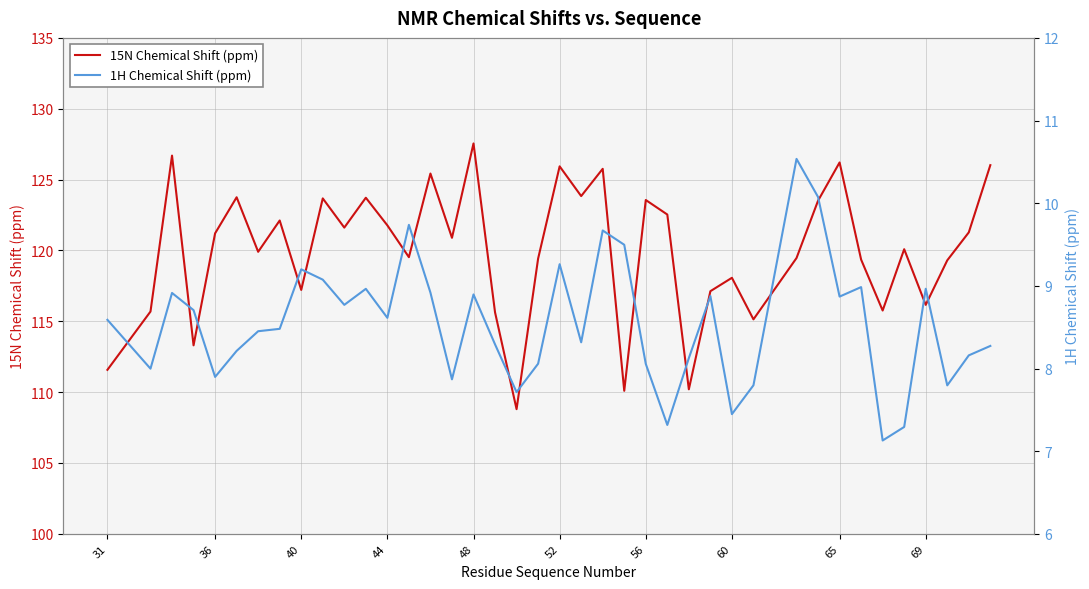

At which label does 15N Chemical Shift (ppm) reach its peak?

48